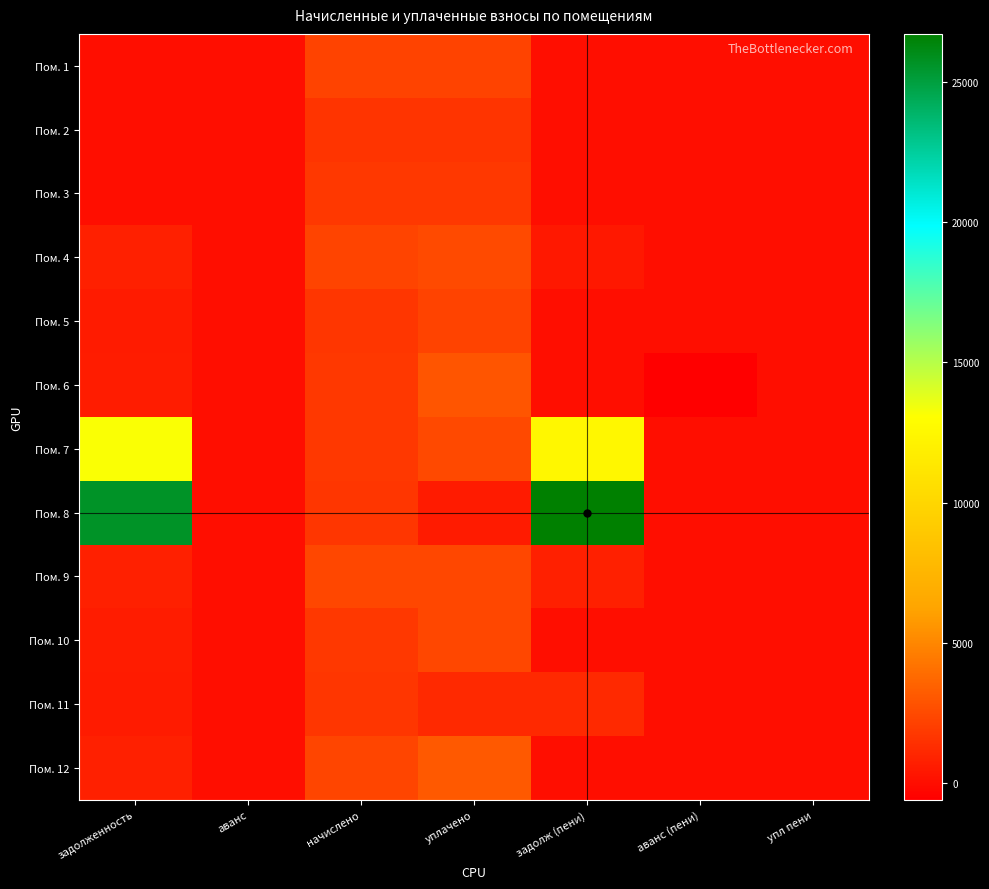

Which series has the largest range (max minus min)?

Пом. 8